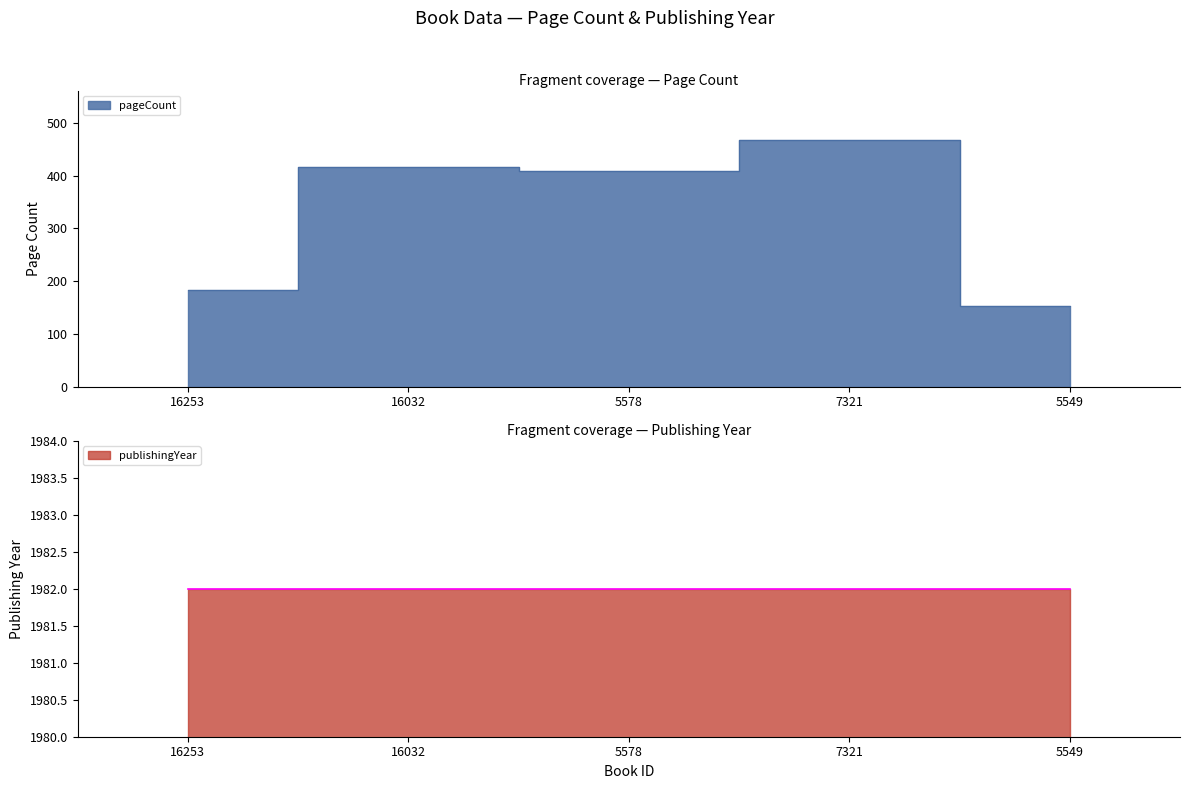

What is the average value?

326